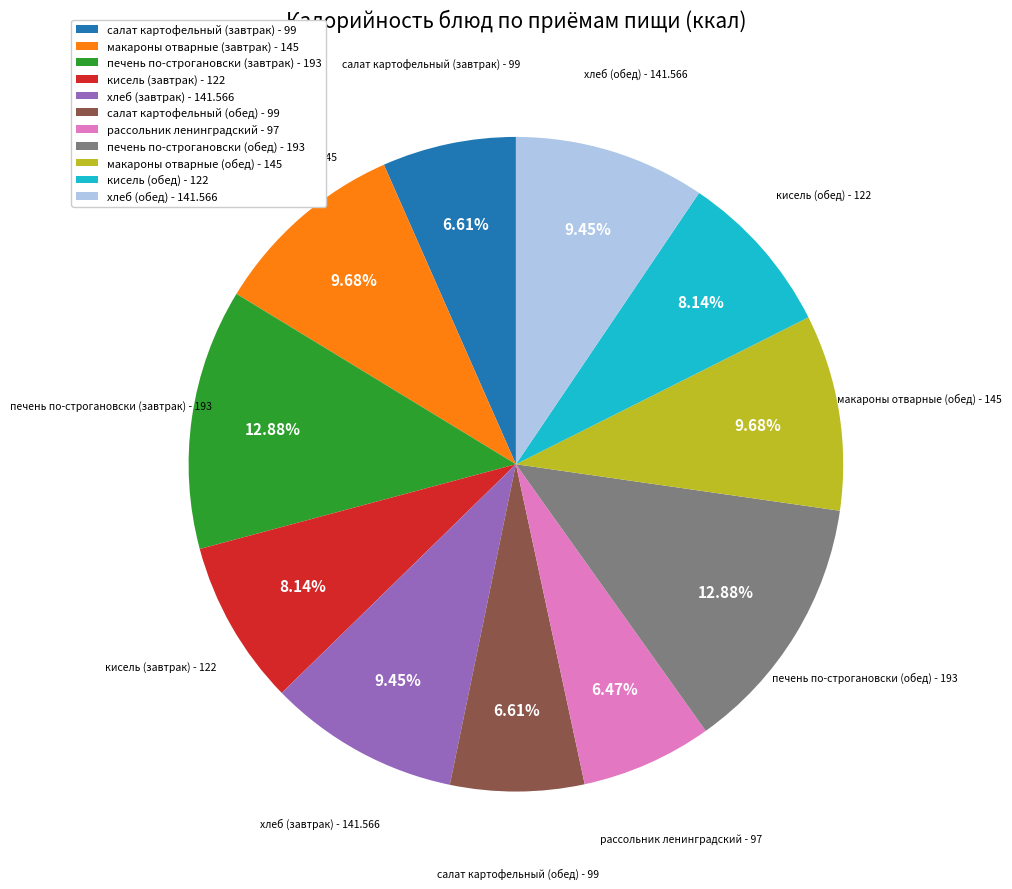

To the nearest percent, what is the difference between the largest and smallest slice percentages?

6%